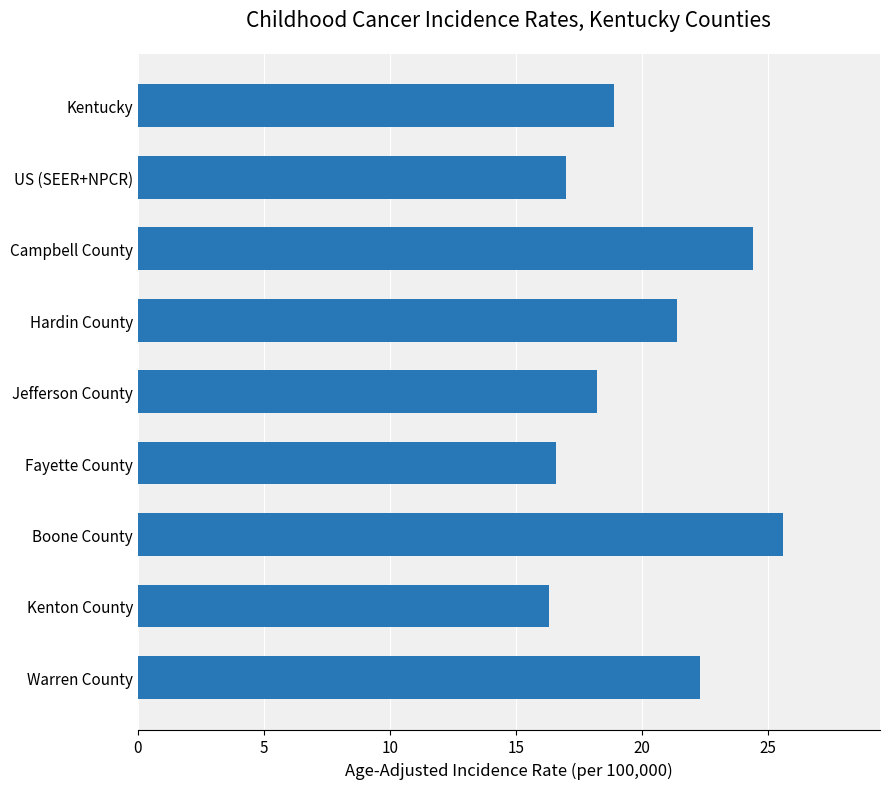

How many bars are there in total?

9